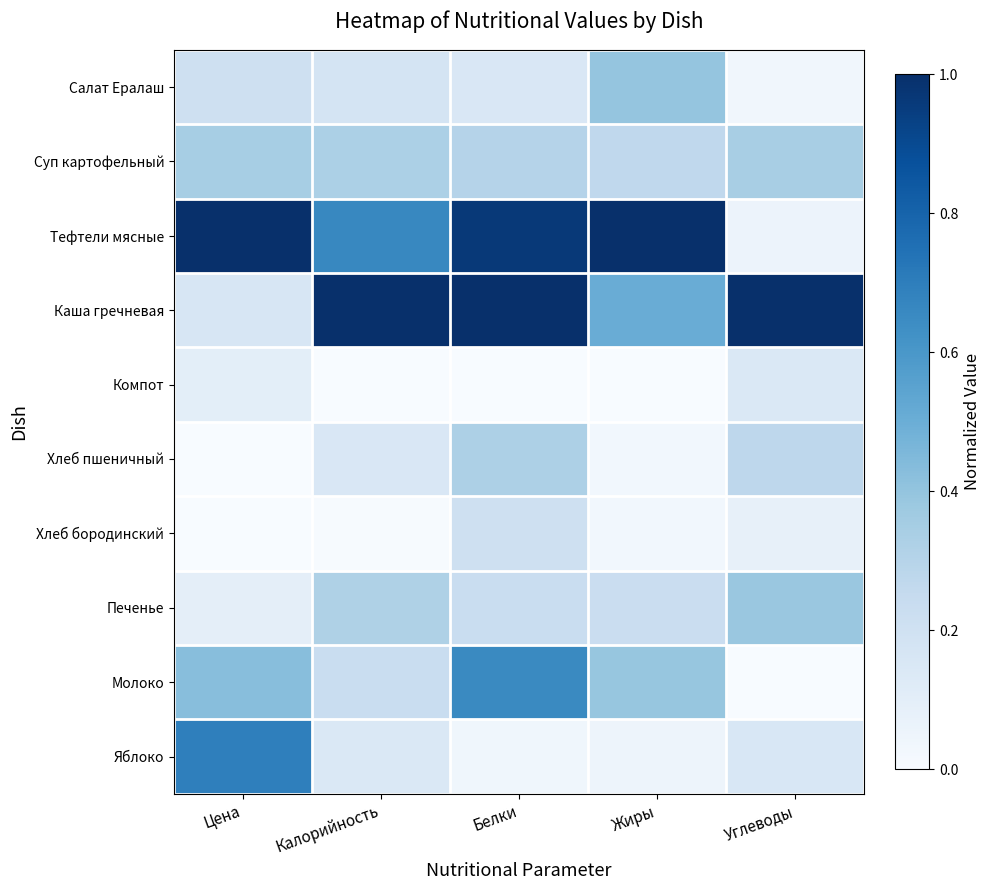

How many distinct data groups are displayed?

10